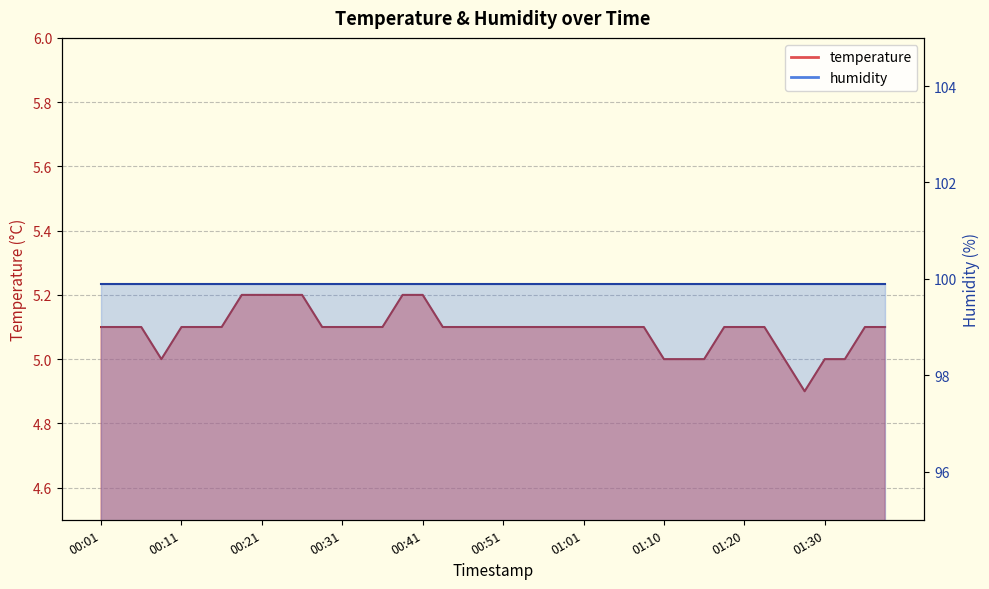

How many categories are shown in the chart?

40